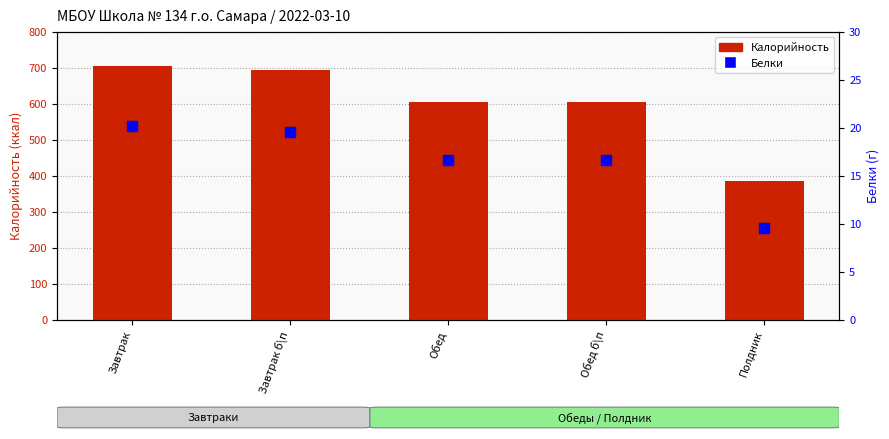

What is the total value across all series at Полдник?

395.6